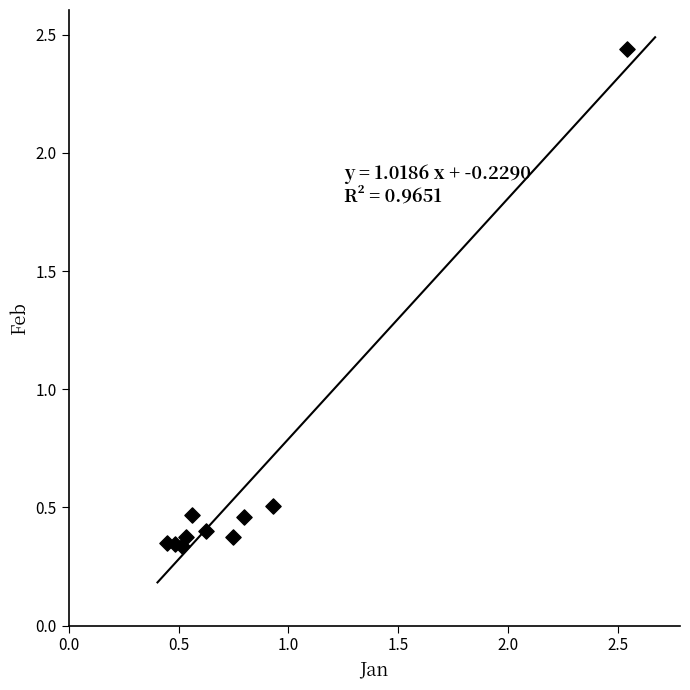

What is the average Y value?

0.6